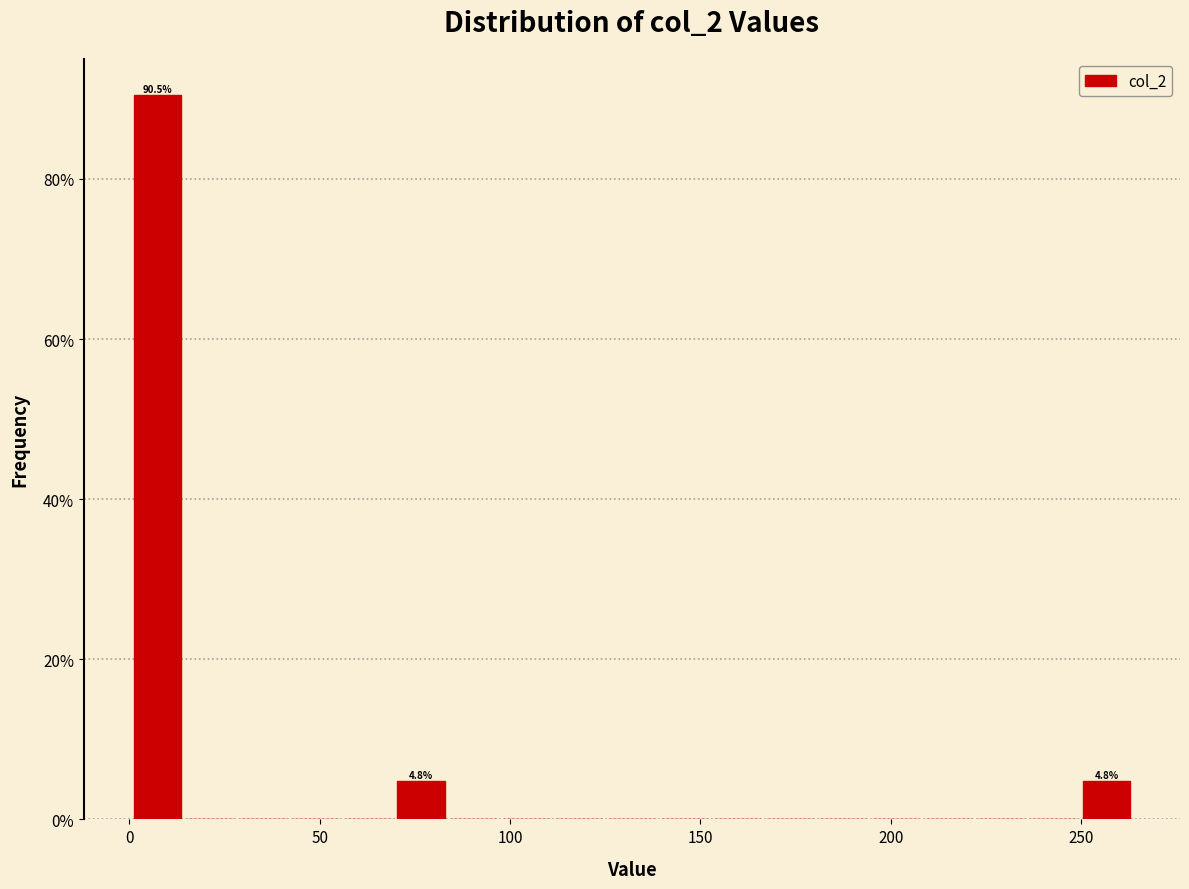

Read against the x-axis, roughly where is the centre of the tallest bar?

5